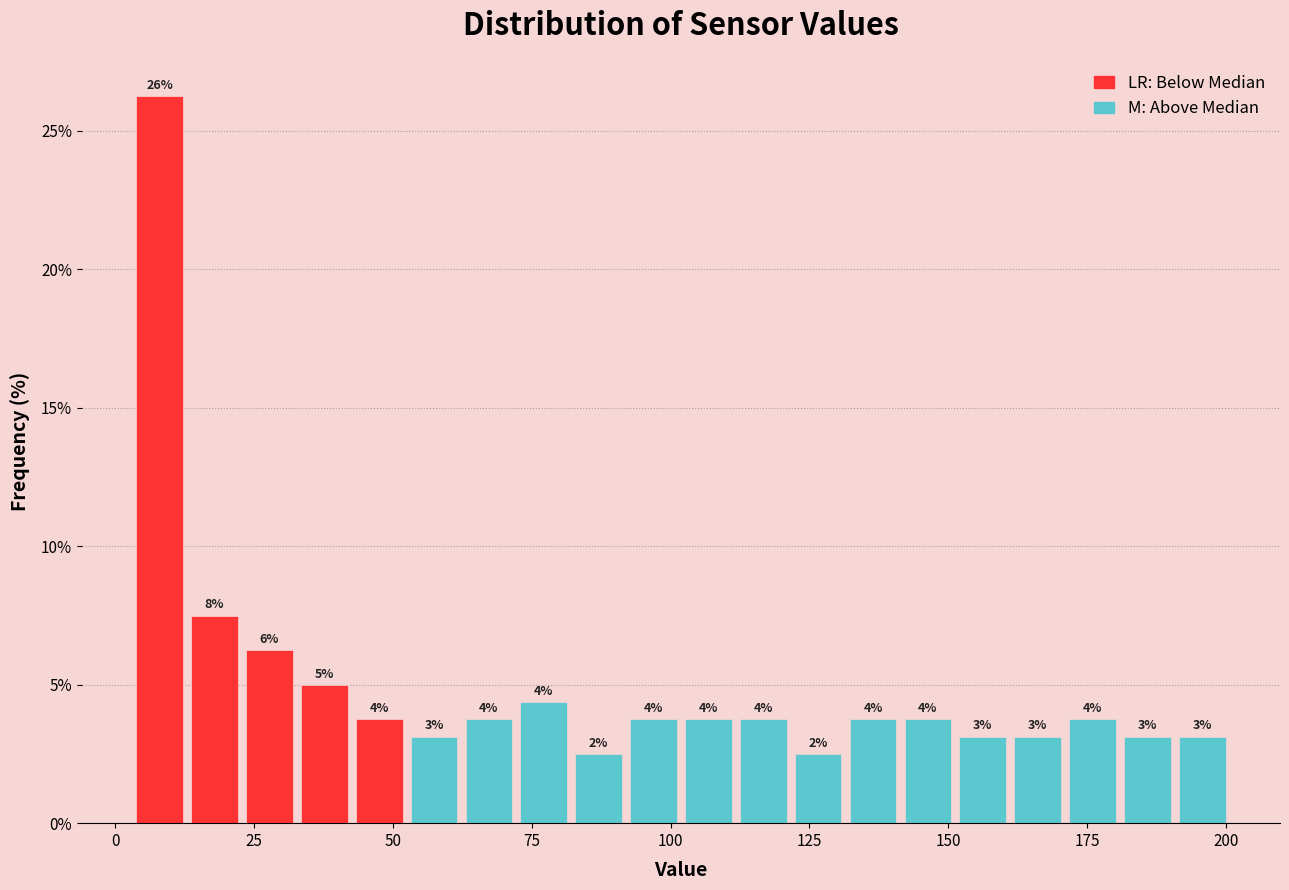

Read against the x-axis, roughly where is the centre of the tallest bar?

10